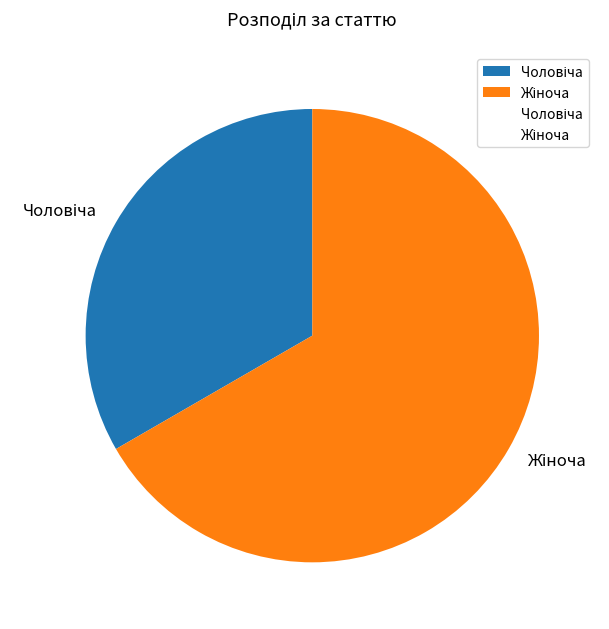

Does any single category account for the majority?

Yes